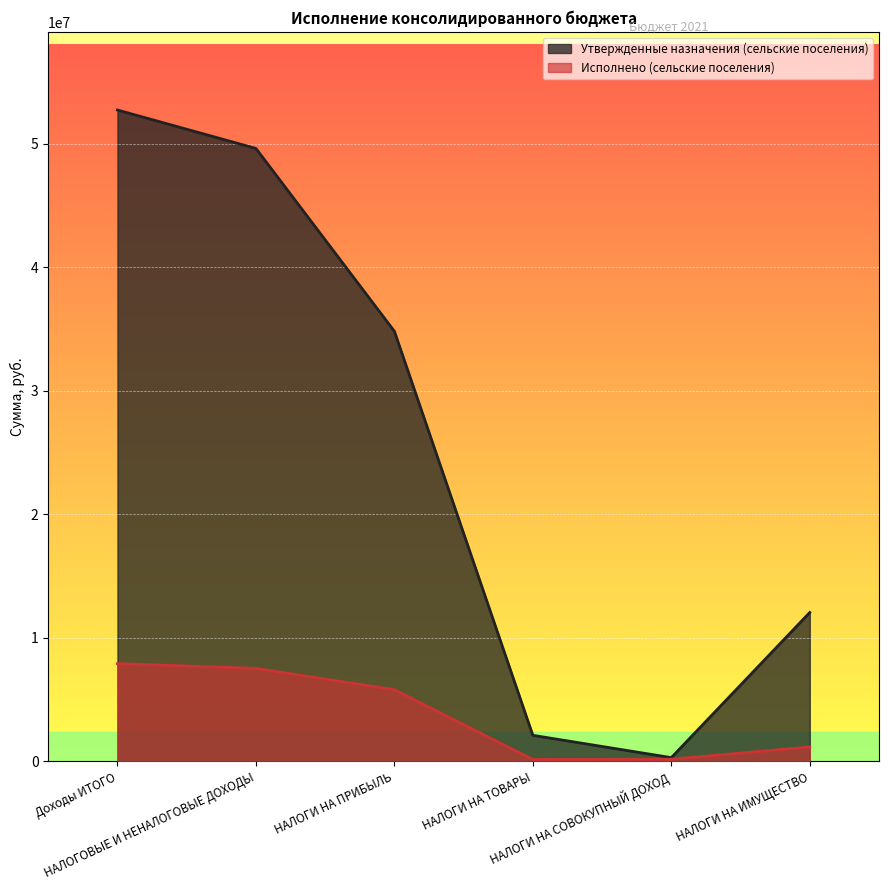

Reading left to right, list all the values displayed in this chart.

Утвержденные назначения (сельские поселения): Доходы ИТОГО=52735600.0	НАЛОГОВЫЕ И НЕНАЛОГОВЫЕ ДОХОДЫ=49625000.0	НАЛОГИ НА ПРИБЫЛЬ=34825000.0	НАЛОГИ НА ТОВАРЫ=2115000.0	НАЛОГИ НА СОВОКУПНЫЙ ДОХОД=310000.0	НАЛОГИ НА ИМУЩЕСТВО=12060000.0
Исполнено (сельские поселения): Доходы ИТОГО=7919208.3	НАЛОГОВЫЕ И НЕНАЛОГОВЫЕ ДОХОДЫ=7532655.0	НАЛОГИ НА ПРИБЫЛЬ=5809582.1	НАЛОГИ НА ТОВАРЫ=165367.0	НАЛОГИ НА СОВОКУПНЫЙ ДОХОД=178046.7	НАЛОГИ НА ИМУЩЕСТВО=1177659.2